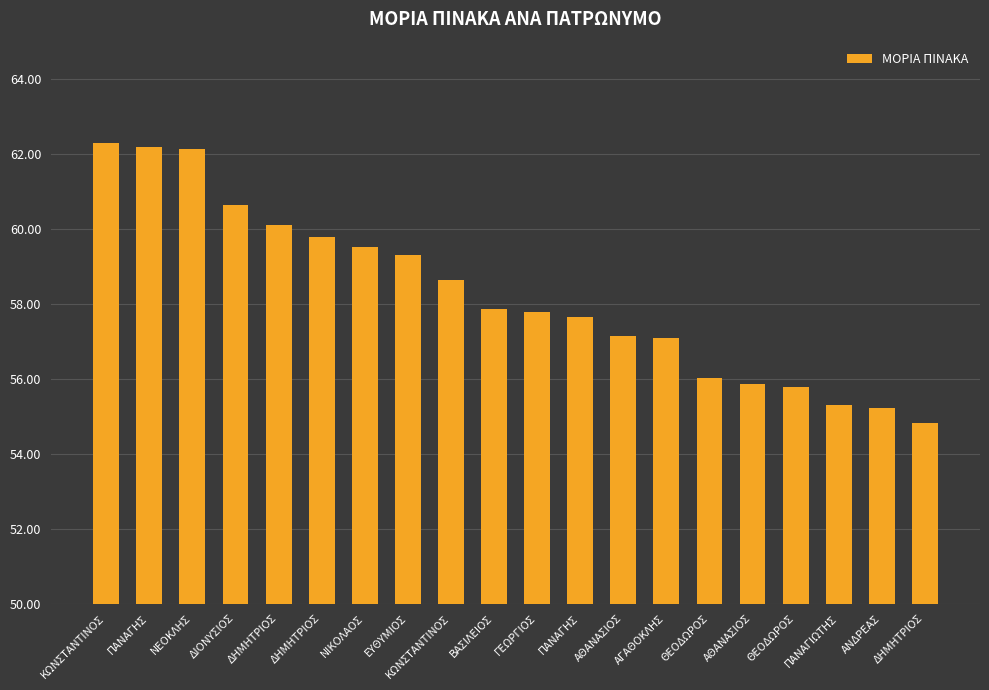

Reading left to right, list all the values displayed in this chart.

ΚΩΝΣΤΑΝΤΙΝΟΣ=62.3	ΠΑΝΑΓΗΣ=62.2	ΝΕΟΚΛΗΣ=62.1	ΔΙΟΝΥΣΙΟΣ=60.6	ΔΗΜΗΤΡΙΟΣ=60.1	ΔΗΜΗΤΡΙΟΣ=59.8	ΝΙΚΟΛΑΟΣ=59.5	ΕΥΘΥΜΙΟΣ=59.3	ΚΩΝΣΤΑΝΤΙΝΟΣ=58.6	ΒΑΣΙΛΕΙΟΣ=57.9	ΓΕΩΡΓΙΟΣ=57.8	ΠΑΝΑΓΗΣ=57.6	ΑΘΑΝΑΣΙΟΣ=57.1	ΑΓΑΘΟΚΛΗΣ=57.1	ΘΕΟΔΩΡΟΣ=56.0	ΑΘΑΝΑΣΙΟΣ=55.9	ΘΕΟΔΩΡΟΣ=55.8	ΠΑΝΑΓΙΩΤΗΣ=55.3	ΑΝΔΡΕΑΣ=55.2	ΔΗΜΗΤΡΙΟΣ=54.8